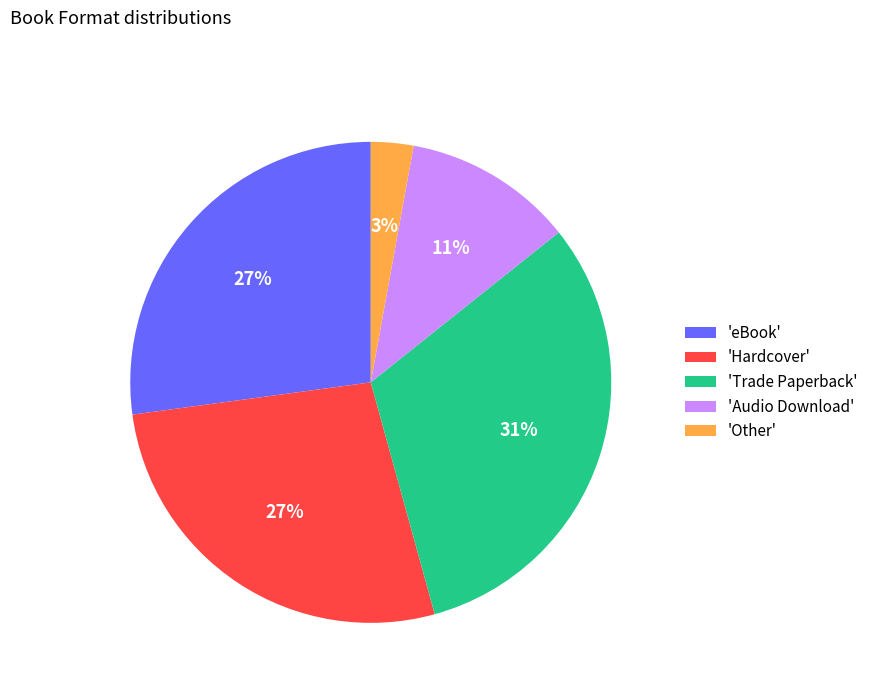

Is there a majority slice in this chart?

No